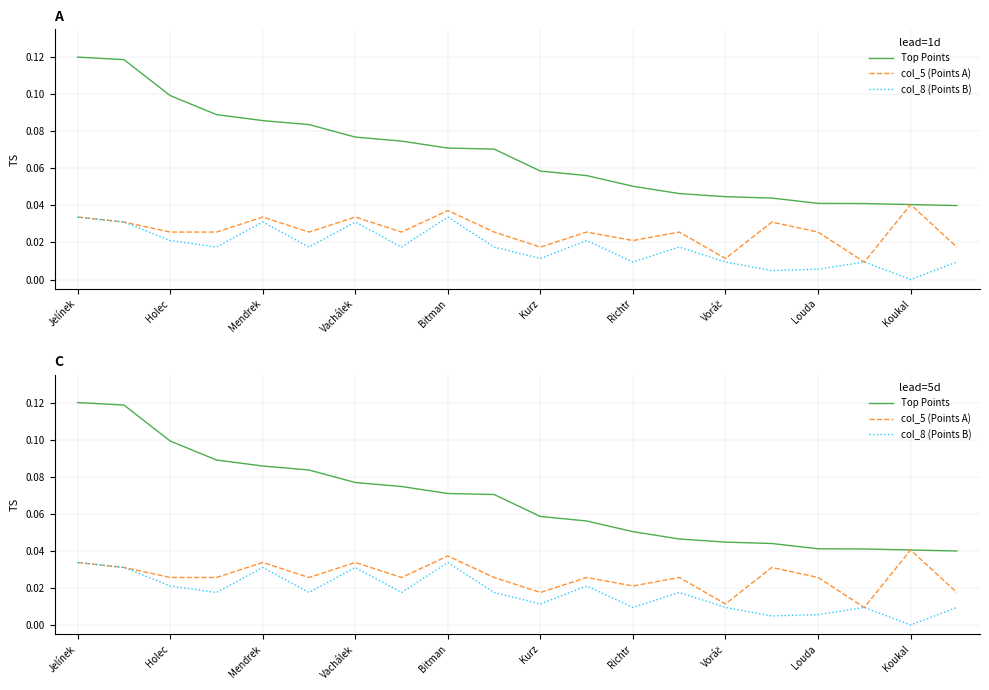

True or false: col_5 (Points A) has more than 0 interior local peaks.

True